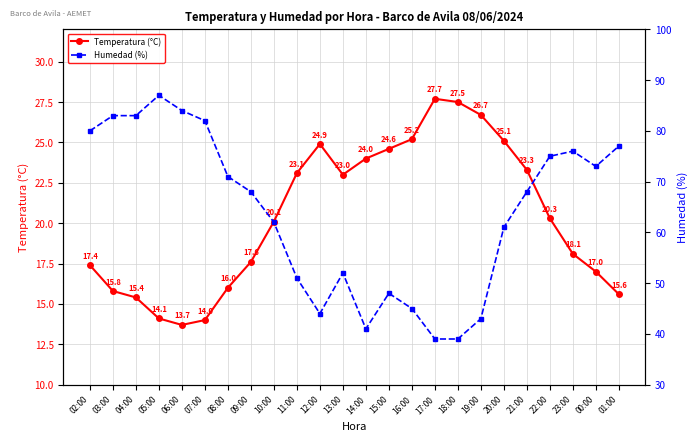

What is the difference between the highest and lowest values at 04:00?

67.6